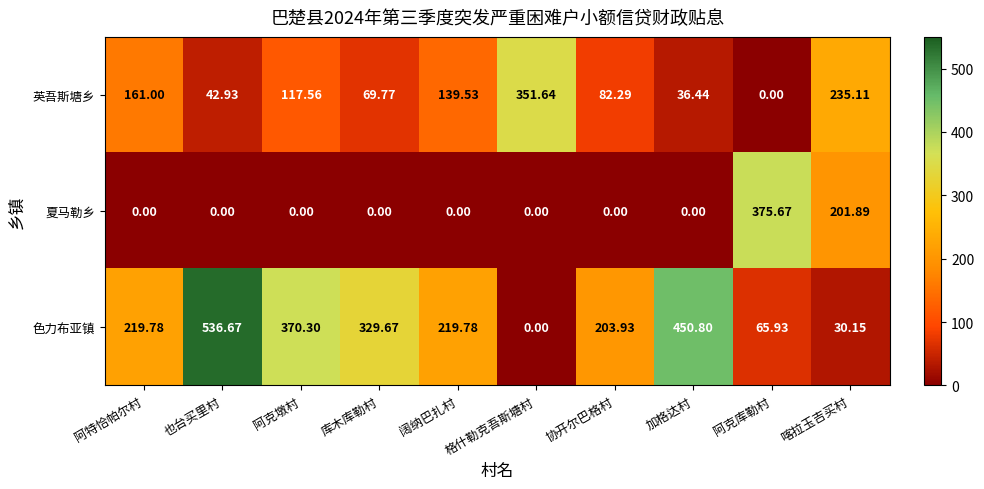

At which label does 夏马勒乡 reach its peak?

阿克库勒村